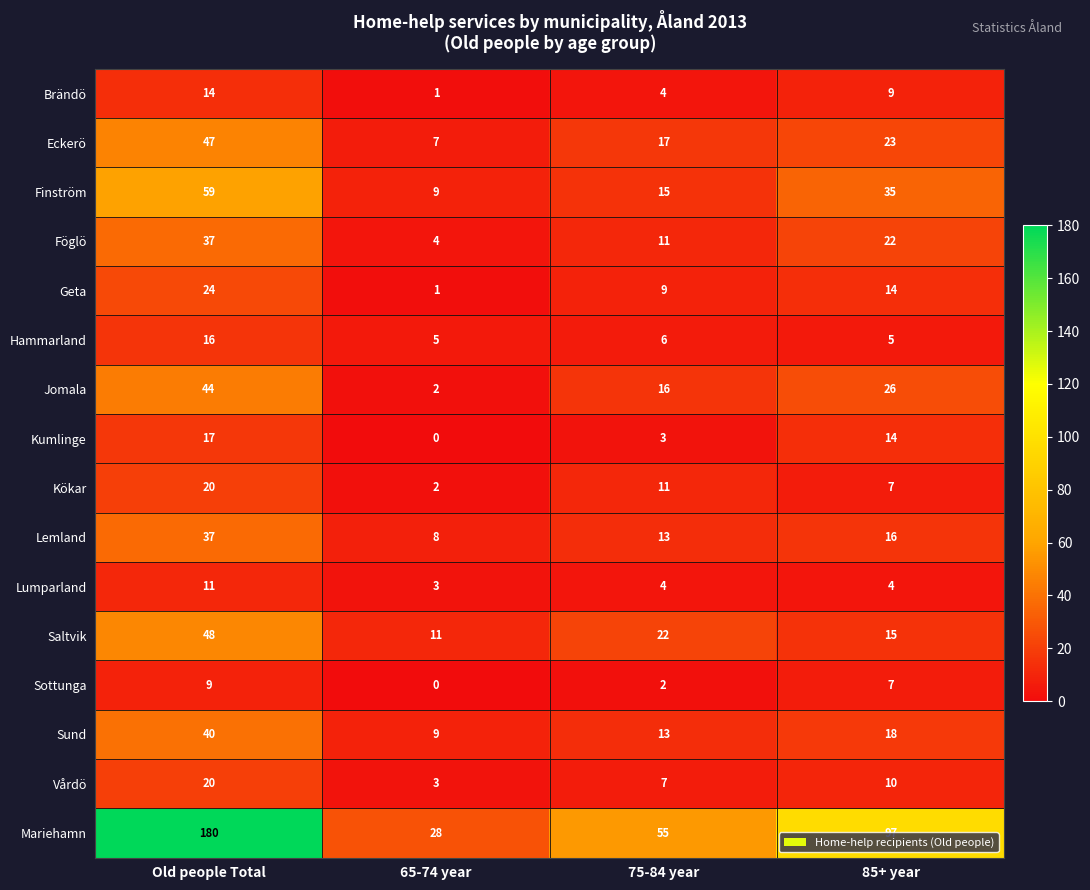

Read the Vårdö value at 75-84 year, to the nearest 5.

5